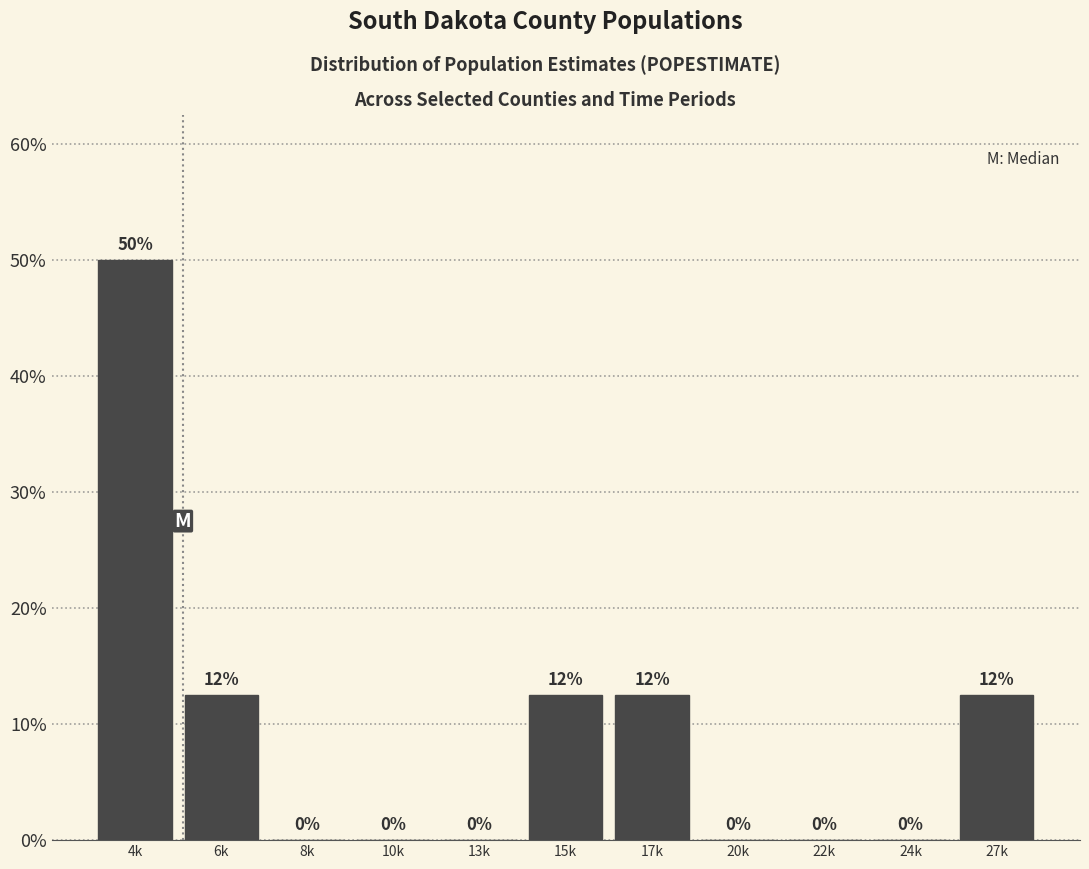

At which category does the chart reach its peak across all series?

4k